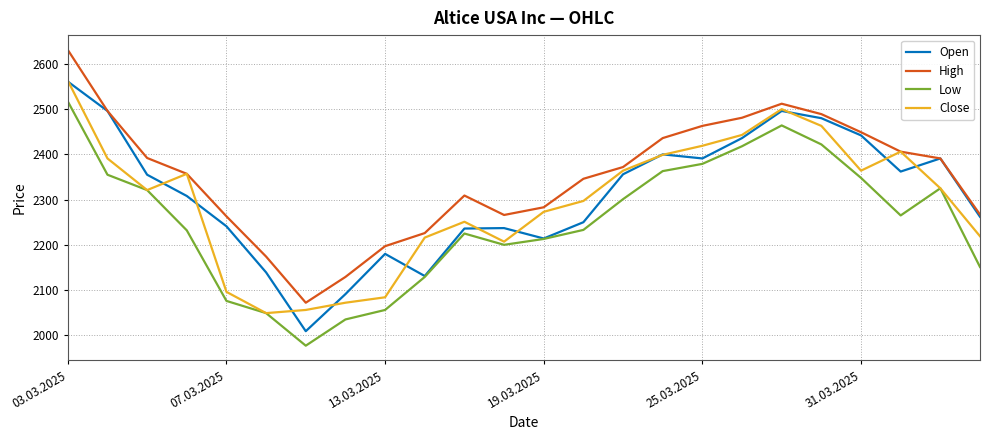

True or false: Close has more than 0 interior local peaks.

True